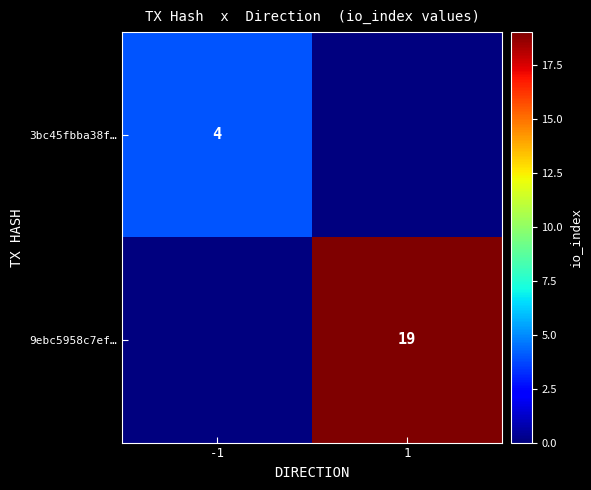

Is it true that 3bc45fbba38f… equals 4 at -1?

True